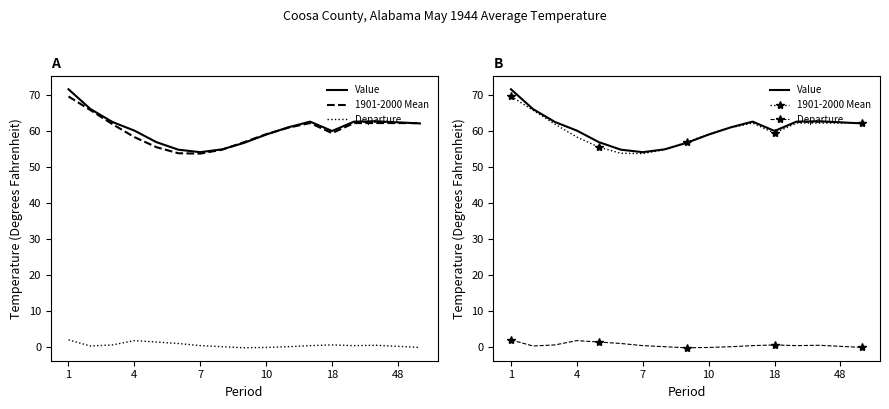

What is the spread (max minus min) of values at 7?

53.8